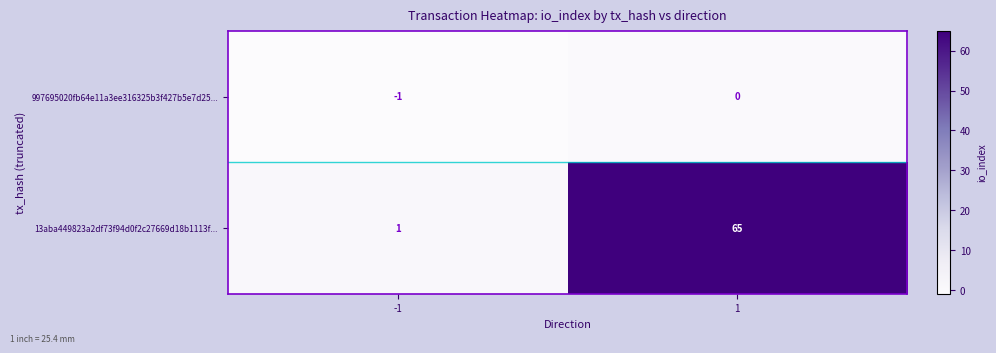

What is the total value across all series at 1?

65